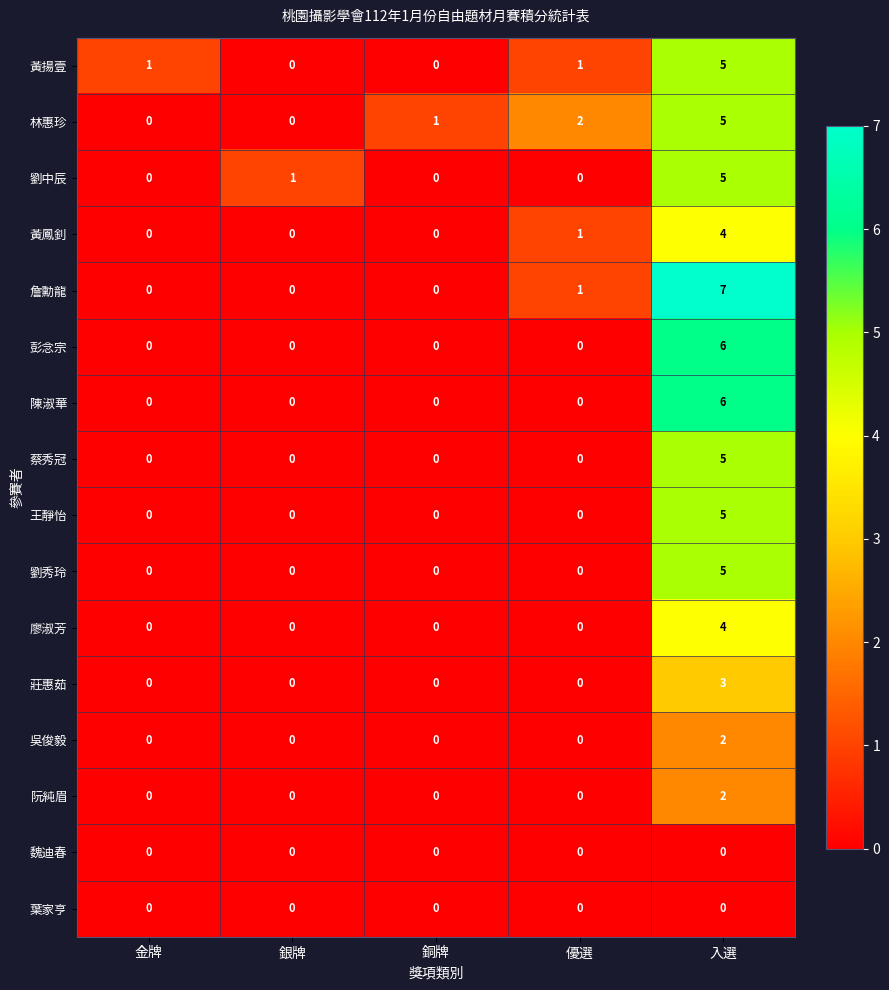

How many distinct data groups are displayed?

16